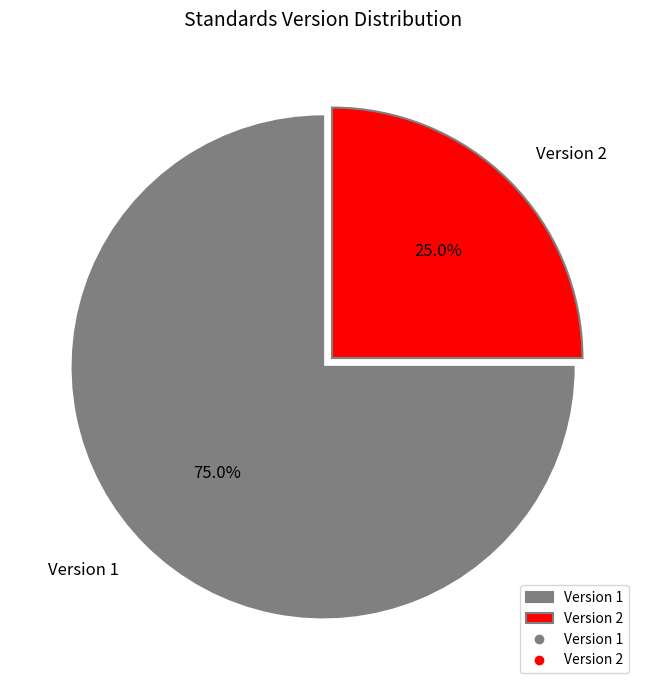

Which has a higher value, Version 2 or Version 1?

Version 1